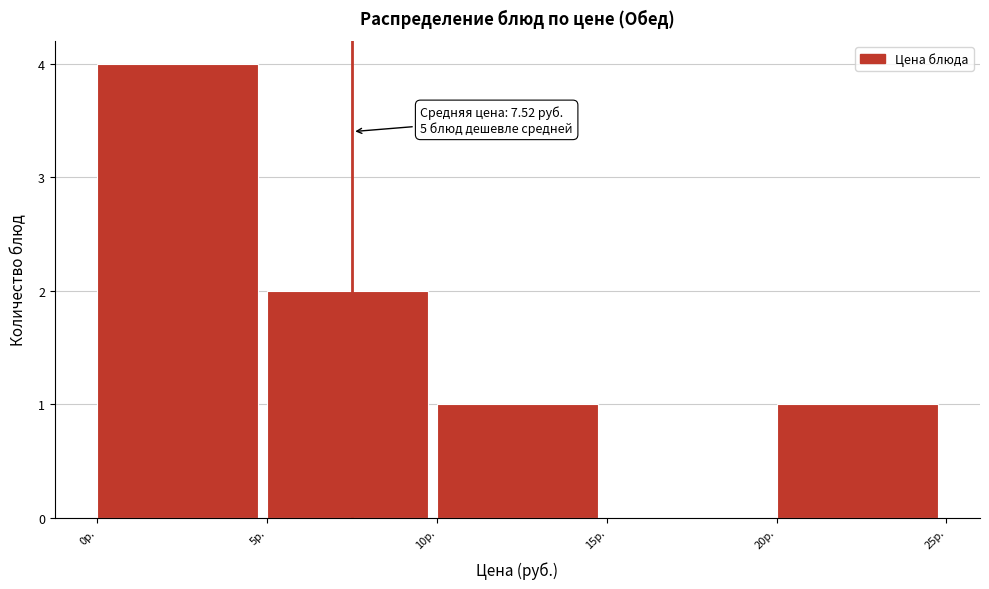

Over which range of the x-axis is the bar tallest?

0 to 5